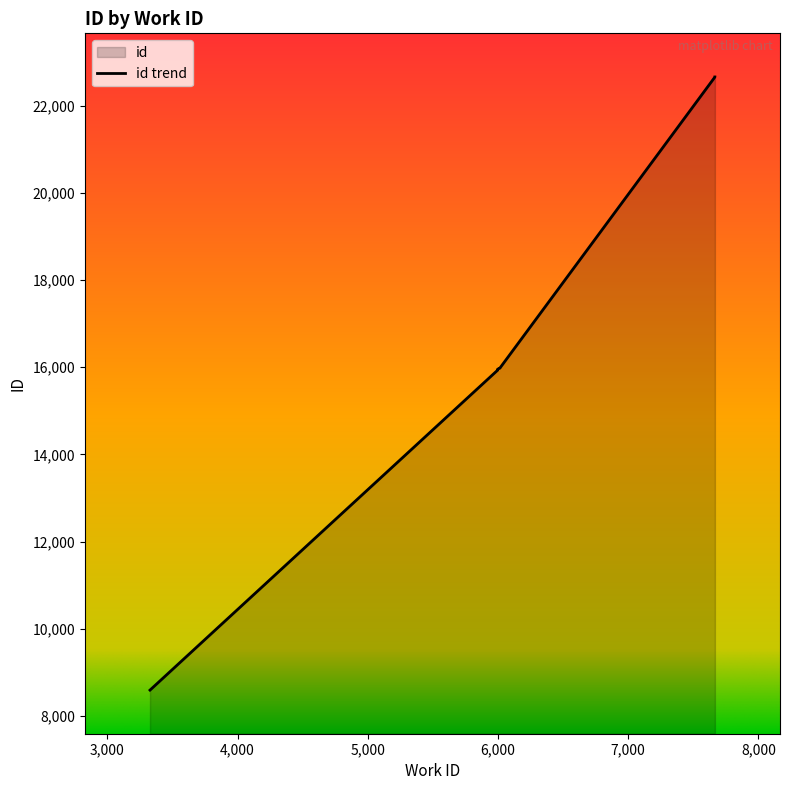

Rank the categories by value from lowest to highest.

3327, 5997, 5997, 5997, 6014, 6015, 6015, 7666, 7666, 7666